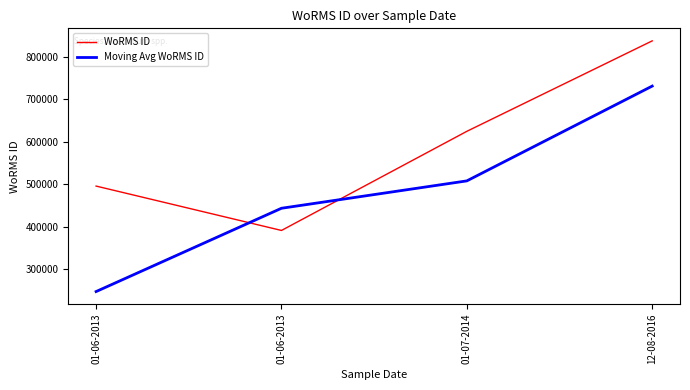

After their last crossing, which series has the higher values: Moving Avg WoRMS ID or WoRMS ID?

WoRMS ID